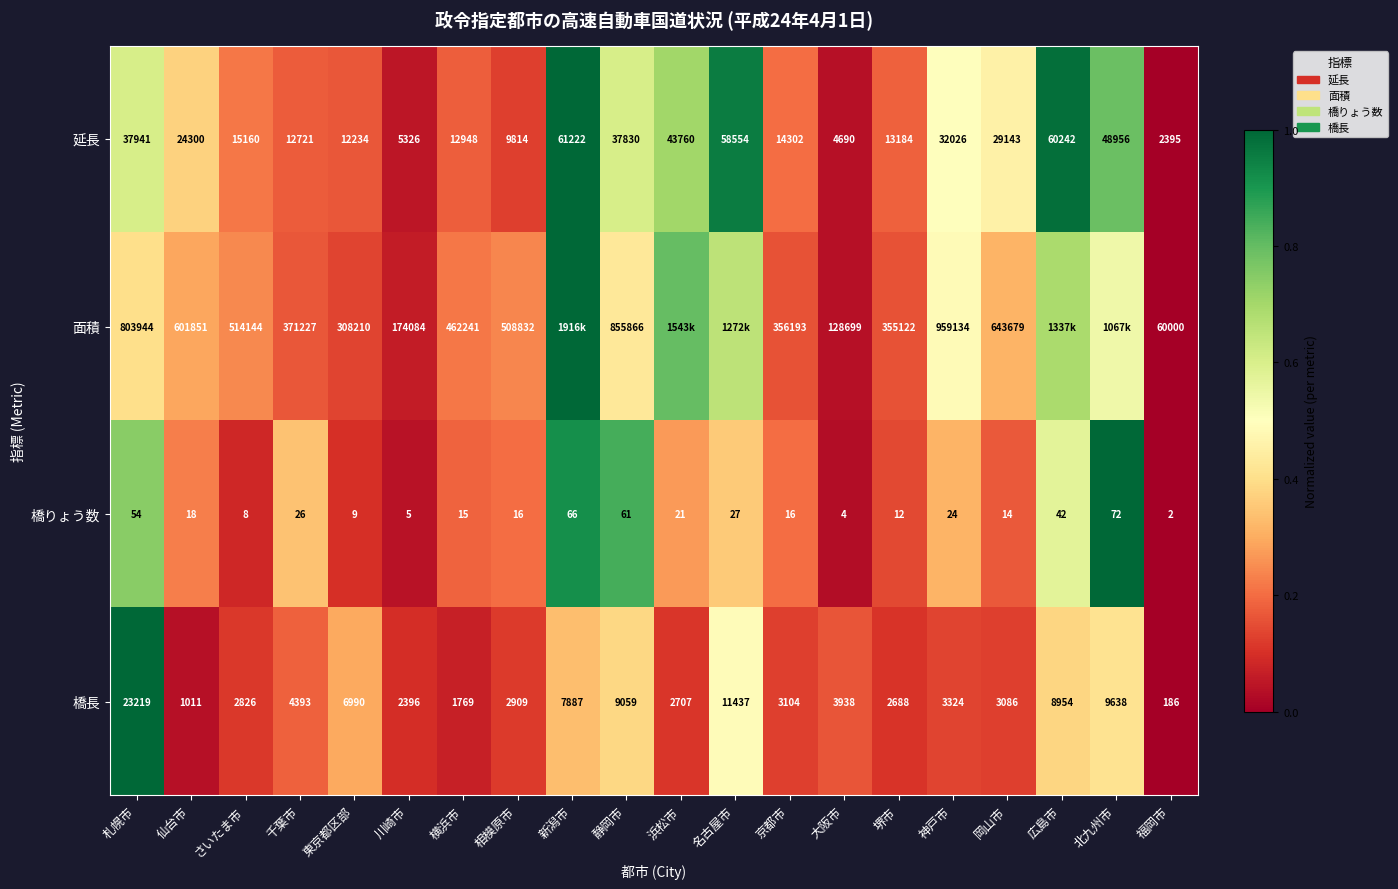

Which series changed the most between さいたま市 and 千葉市?

面積